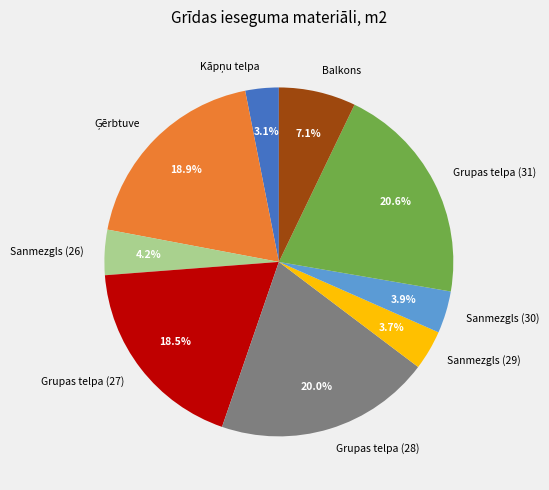

What is the ratio of the value at Balkons to the value at Sanmezgls (26)?

1.7